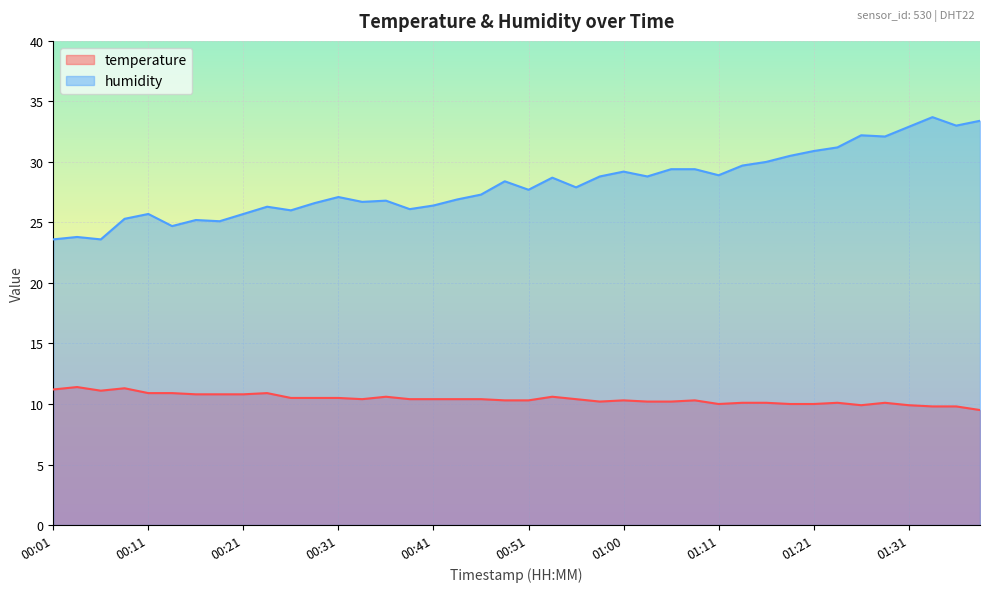

Which category has the highest value in the temperature series?

00:04